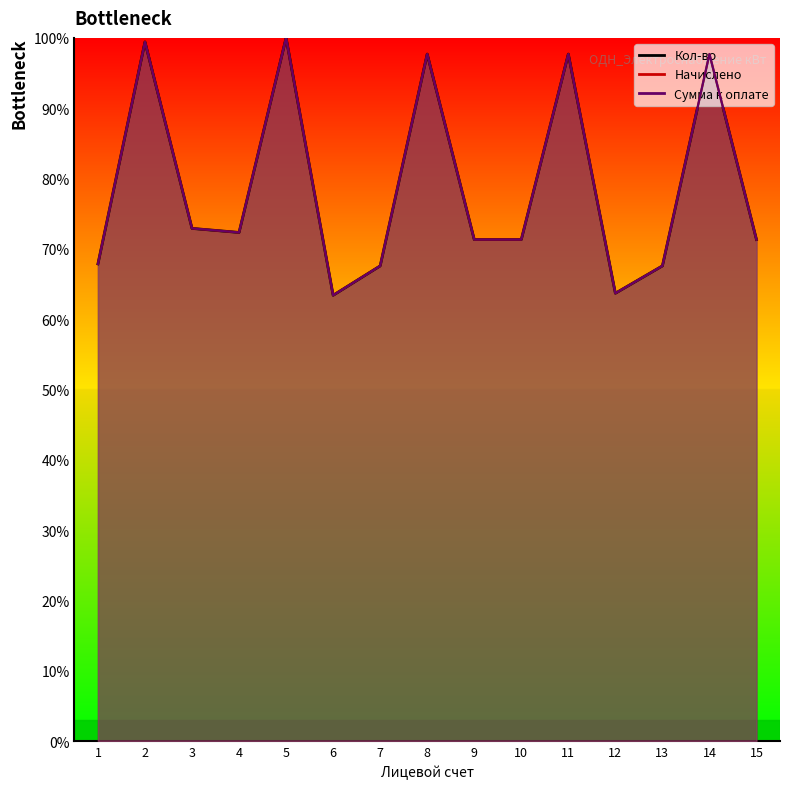

How many interior local valleys does the Кол-во series have?

3